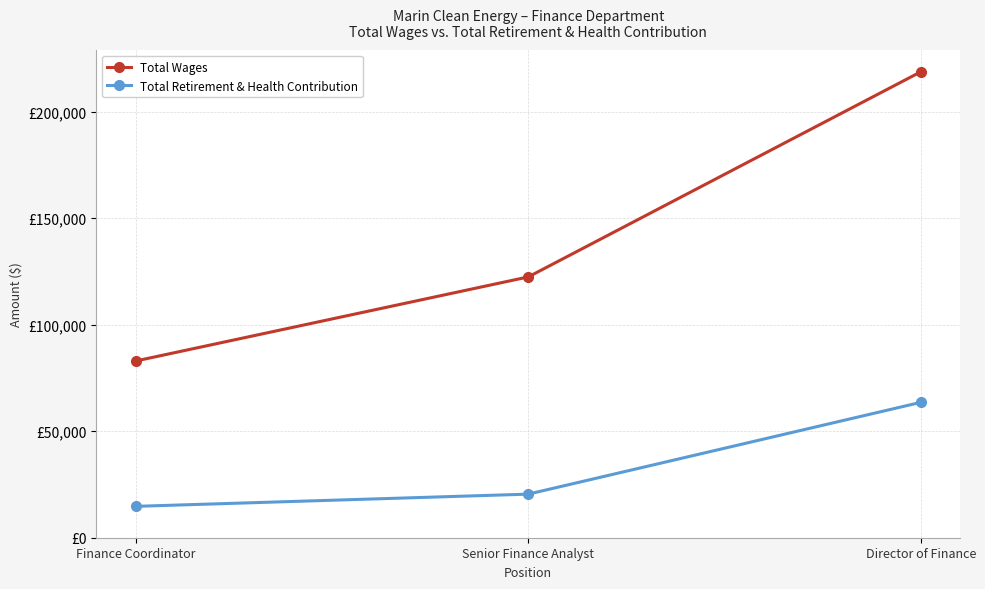

Is it true that Total Retirement & Health Contribution equals 35678 at Director of Finance?

False